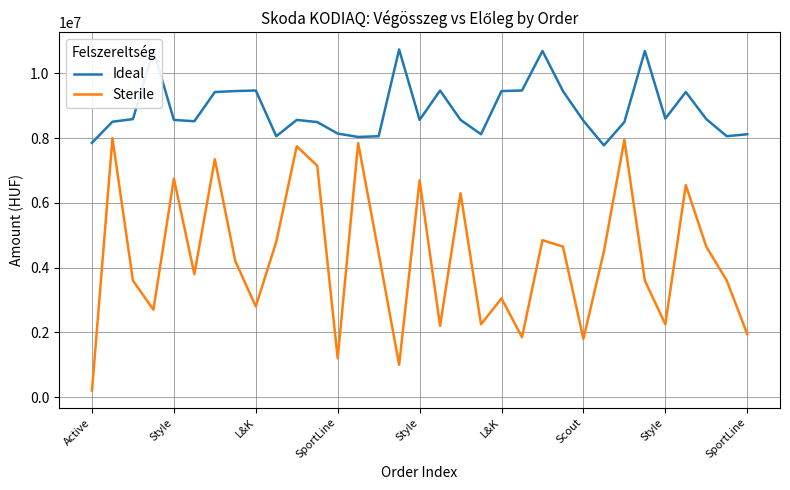

What is the maximum value for Ideal?

10742174.5